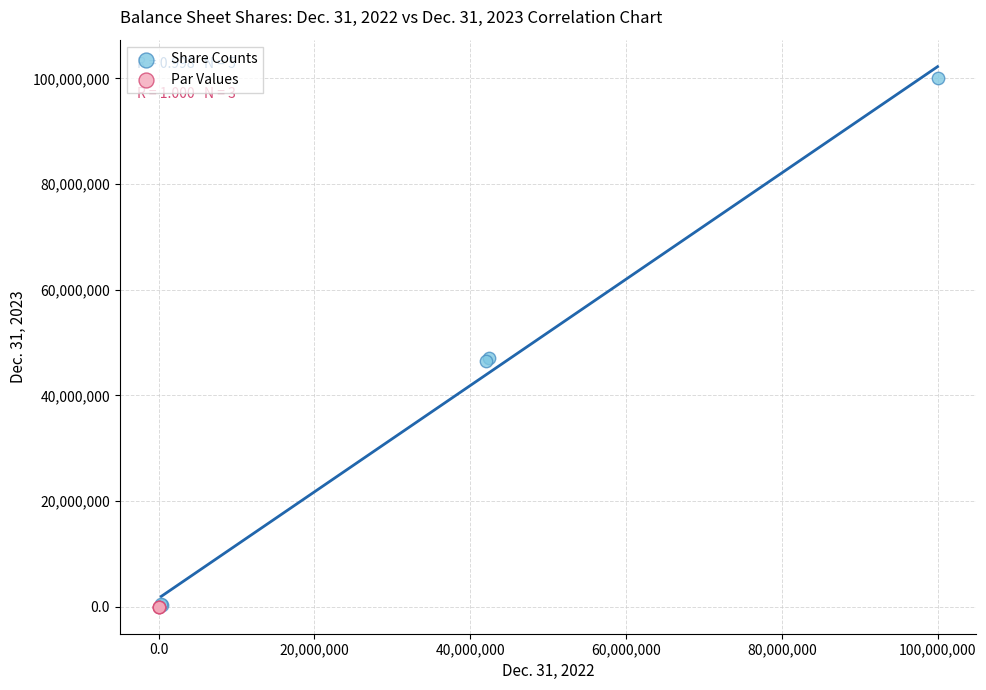

Which series has the largest Y range (max minus min)?

Share Counts